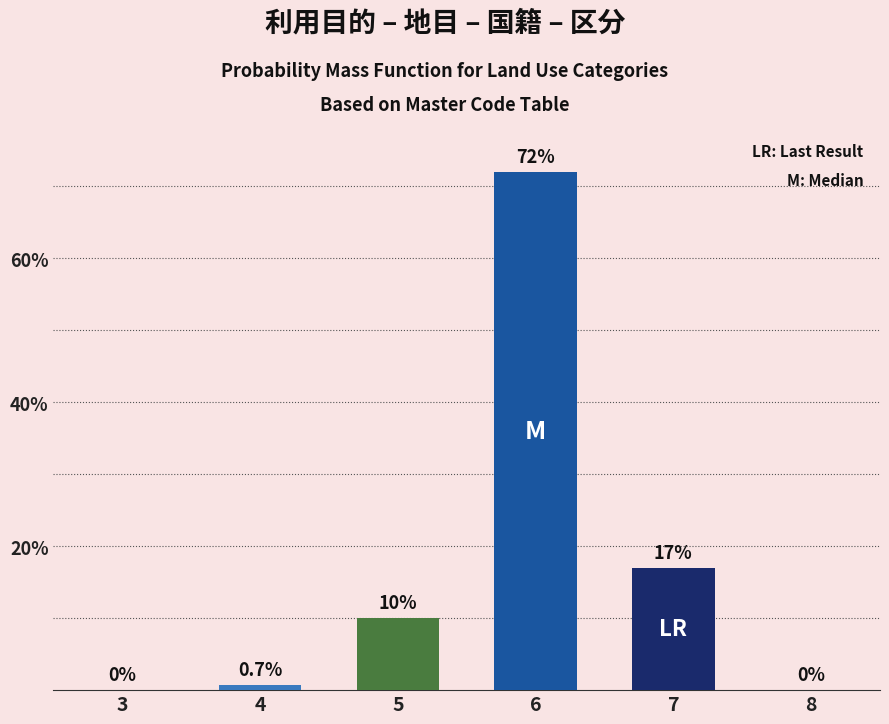

Are the bars horizontal?

No